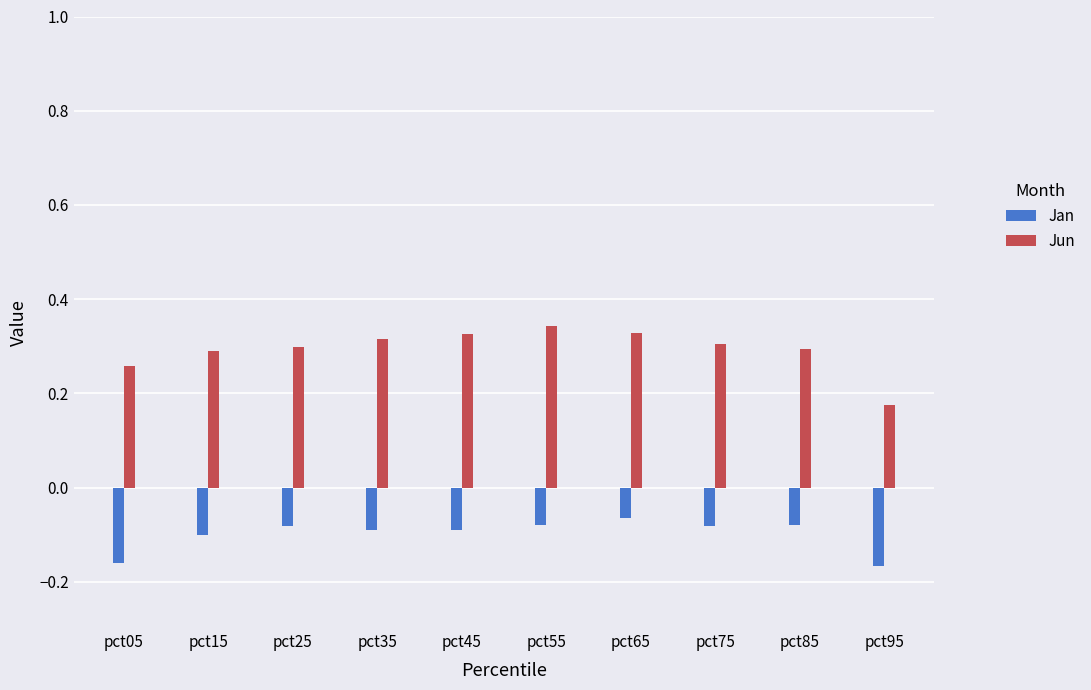

Which series changed the most between pct45 and pct65?

Jan